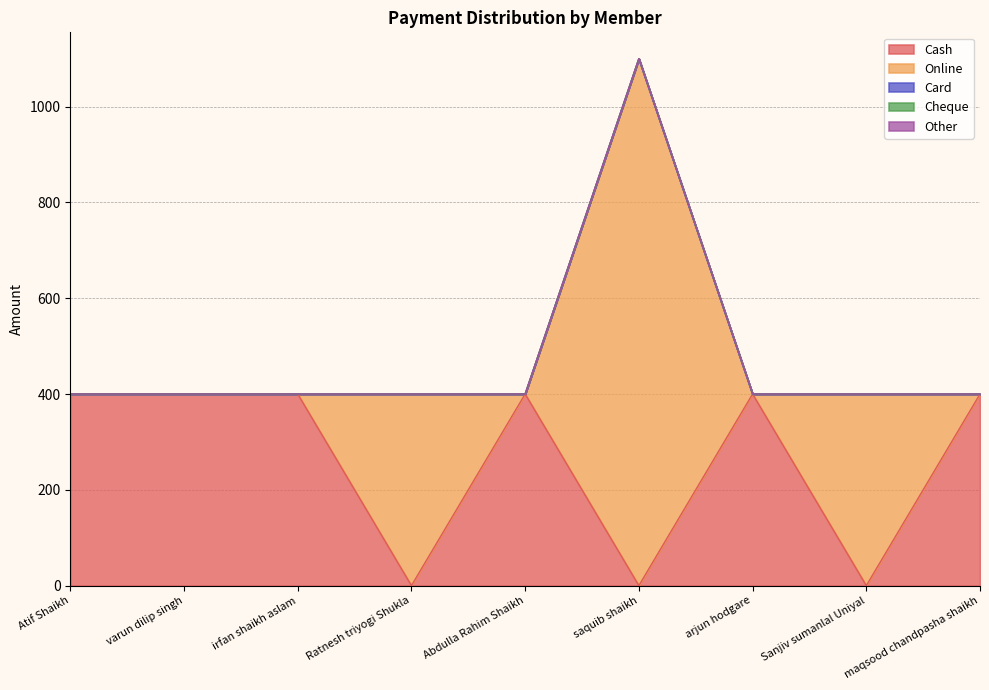

List the labels in order of Card value, smallest first.

Atif Shaikh, varun dilip singh, irfan shaikh aslam, Ratnesh triyogi Shukla, Abdulla Rahim Shaikh, saquib shaikh, arjun hodgare, Sanjiv sumanlal Uniyal, maqsood chandpasha shaikh